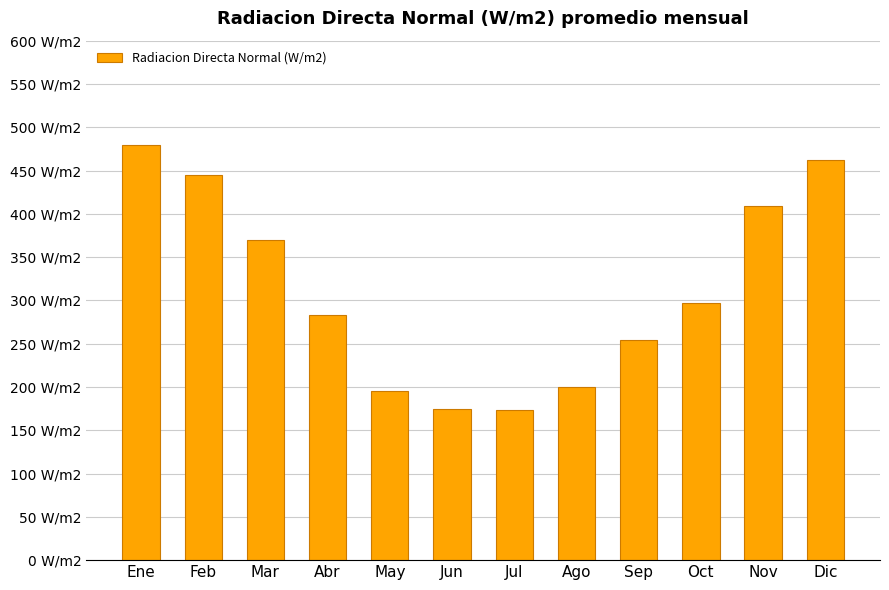

Which category has the highest value across all series?

Ene